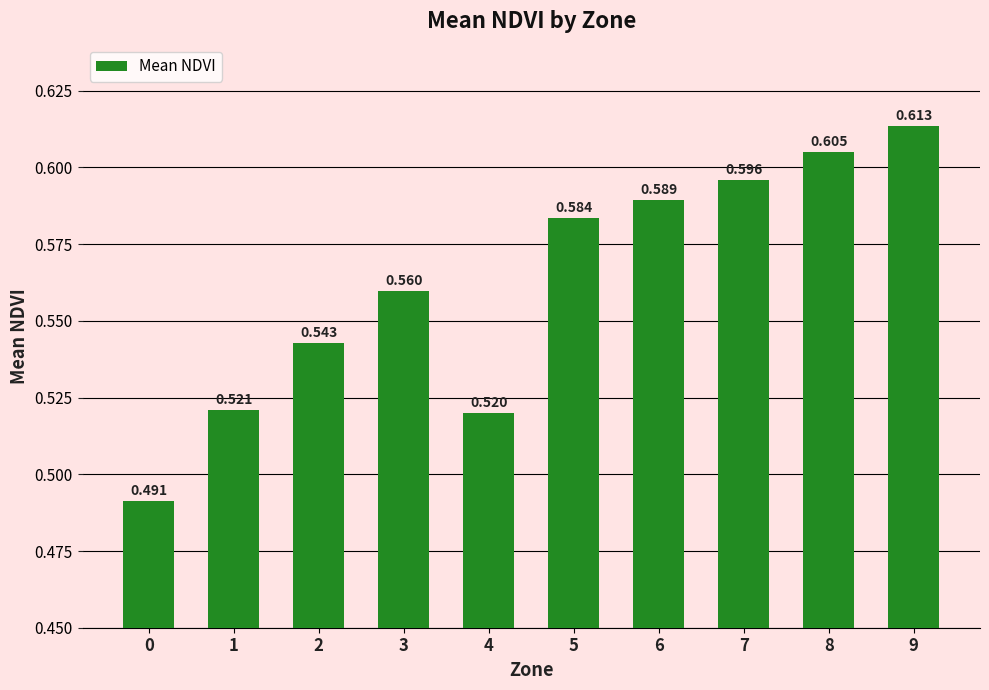

Is it true that the value at 1 is 0.8?

False